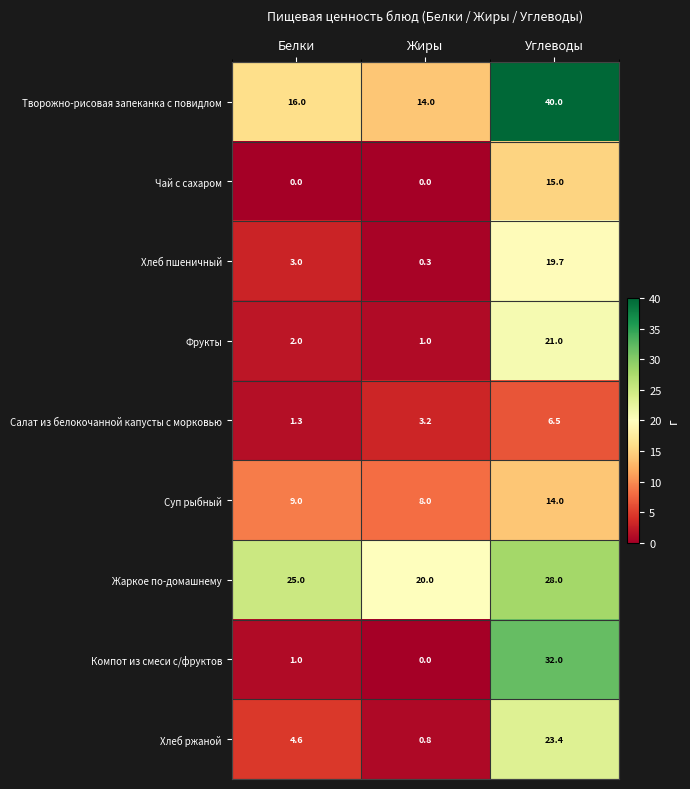

What is the average value of the Компот из смеси с/фруктов series?

11.0